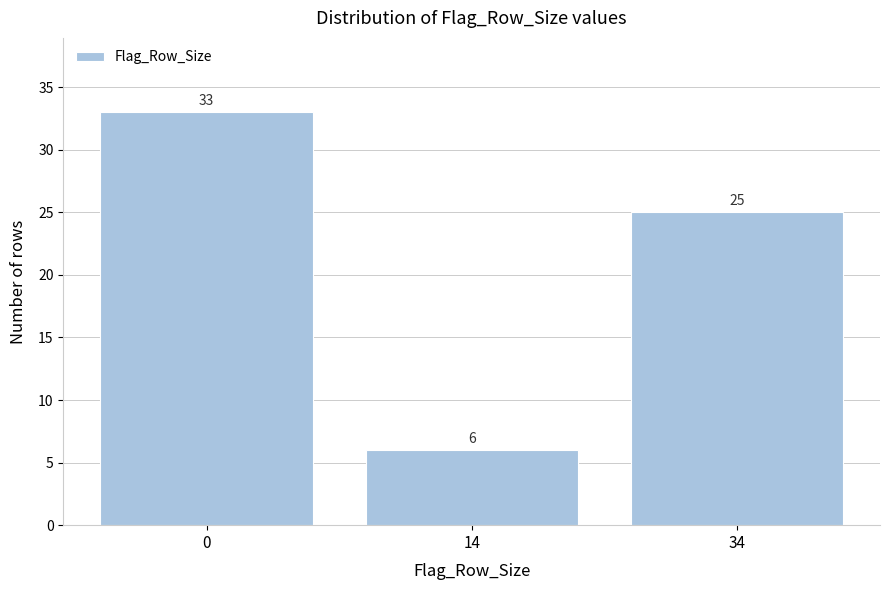

Reading right to left, what are all the values shown in this chart?

25	6	33